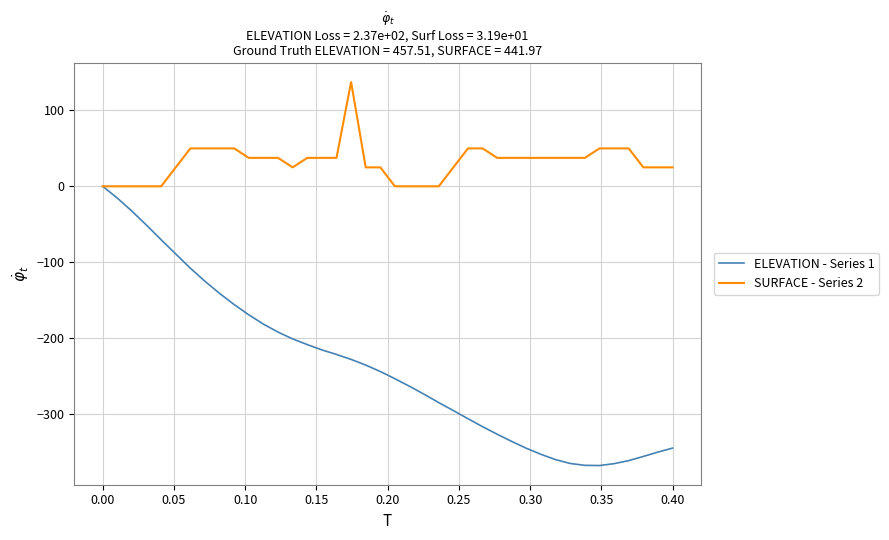

What are all the series names shown in the legend?

ELEVATION - Series 1, SURFACE - Series 2